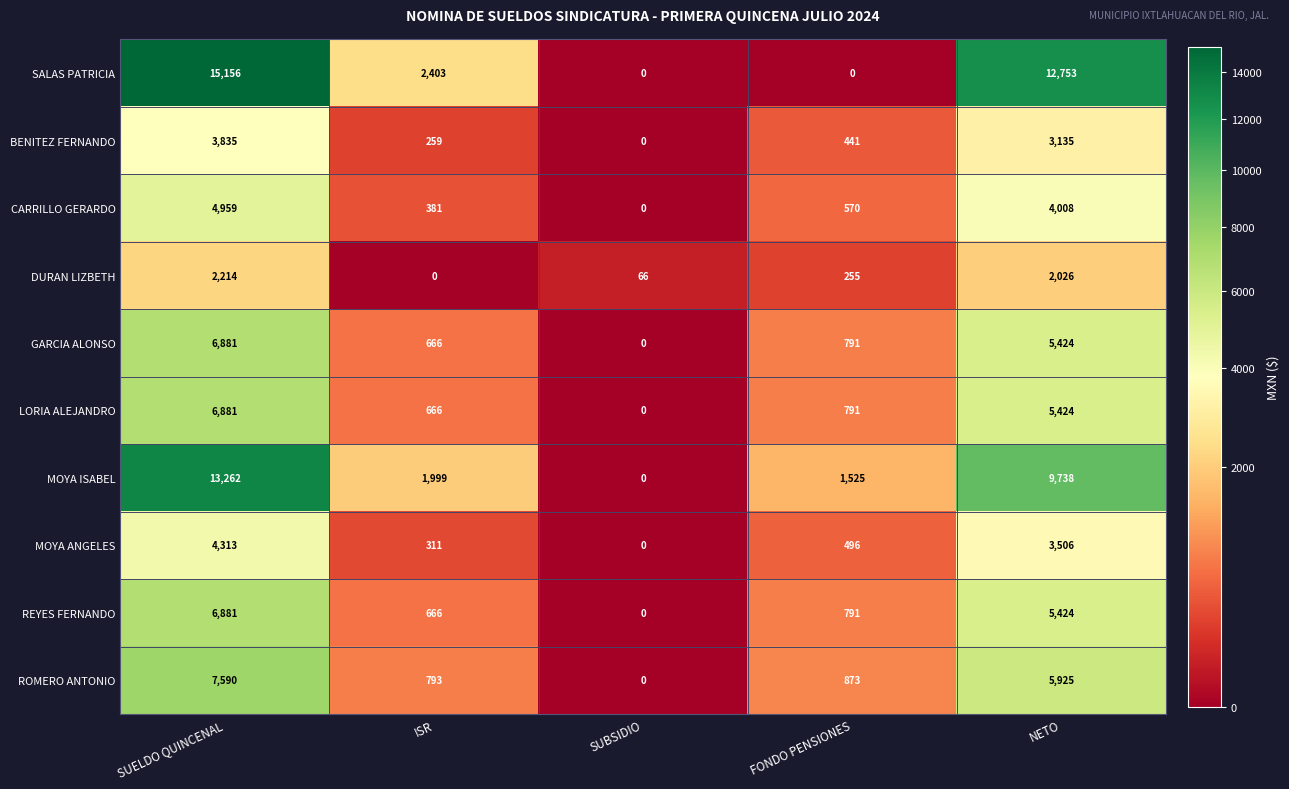

What value does the REYES FERNANDO series have at NETO, to the nearest 50?

5400